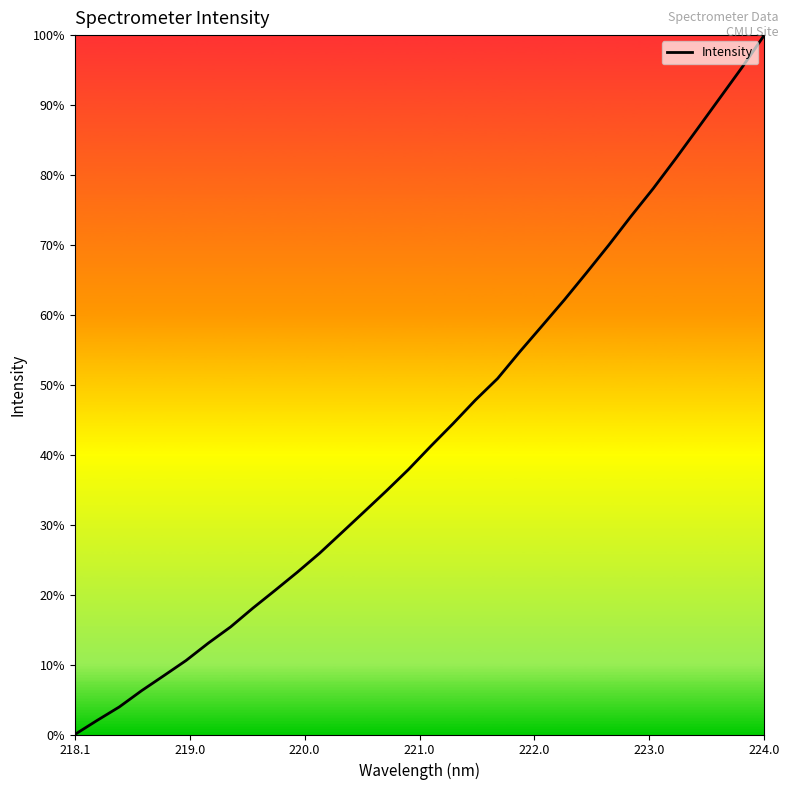

Does the chart display data point markers on the line(s)?

No